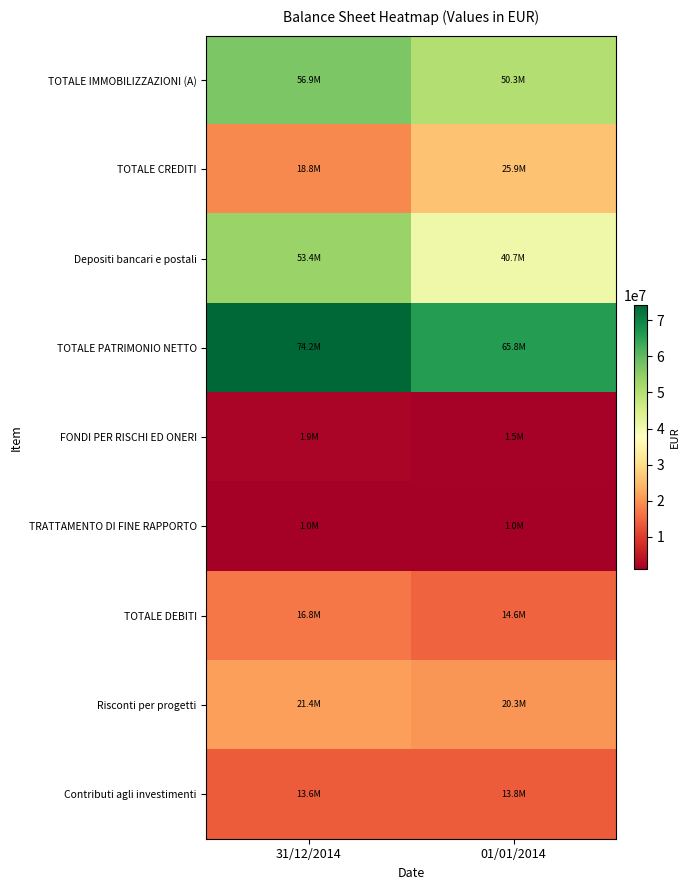

Rank the series at 01/01/2014 from highest to lowest value.

TOTALE PATRIMONIO NETTO, TOTALE IMMOBILIZZAZIONI (A), Depositi bancari e postali, TOTALE CREDITI, Risconti per progetti, TOTALE DEBITI, Contributi agli investimenti, FONDI PER RISCHI ED ONERI, TRATTAMENTO DI FINE RAPPORTO